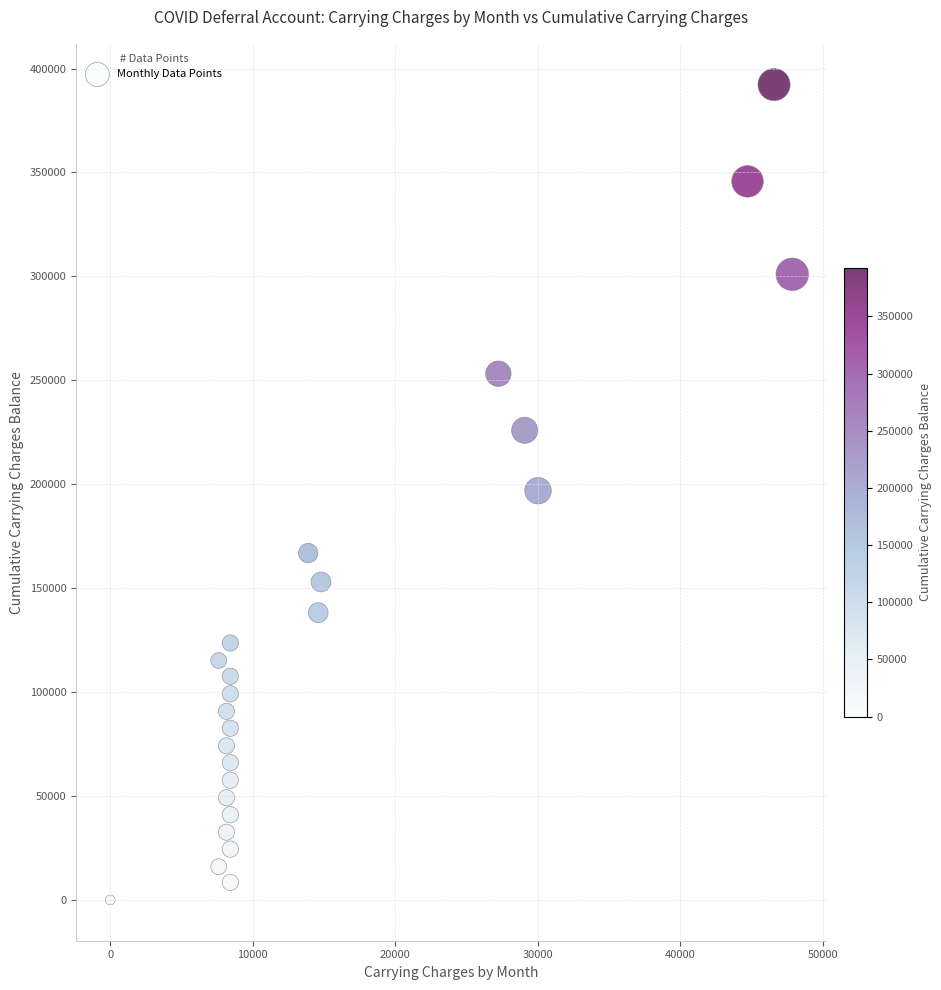

What is the range of X values (max minus min)?

47838.7